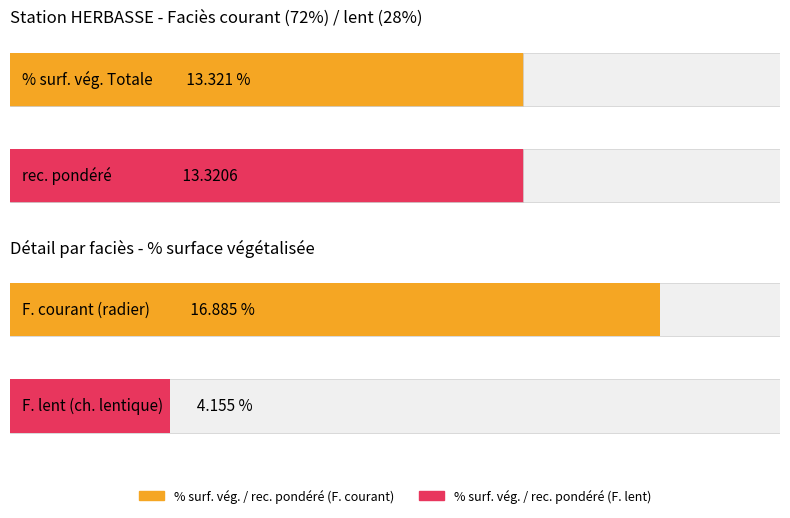

Which category has the highest value across all series?

F. courant